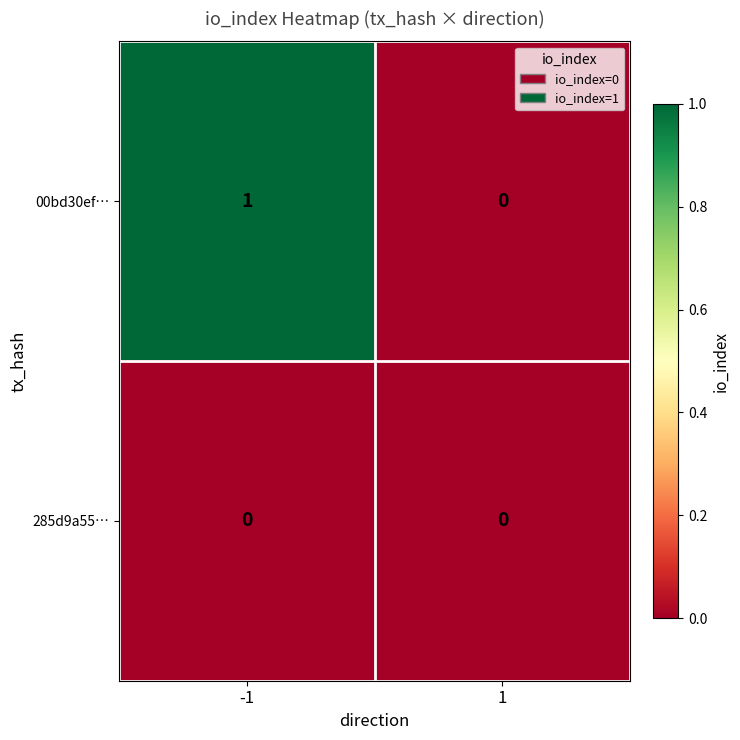

How many data points does each series have?

2